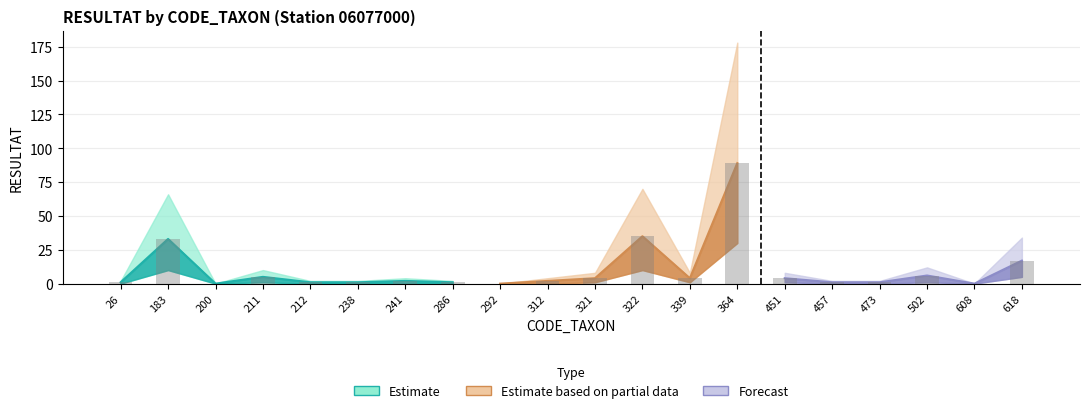

What is the difference between the highest and lowest values at 457?

2